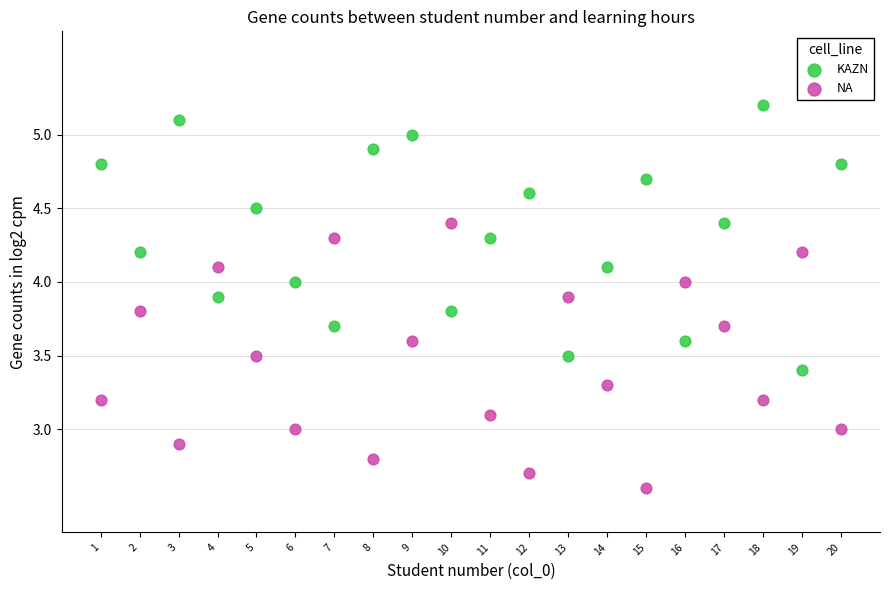

What are all the series names shown in the legend?

KAZN, NA